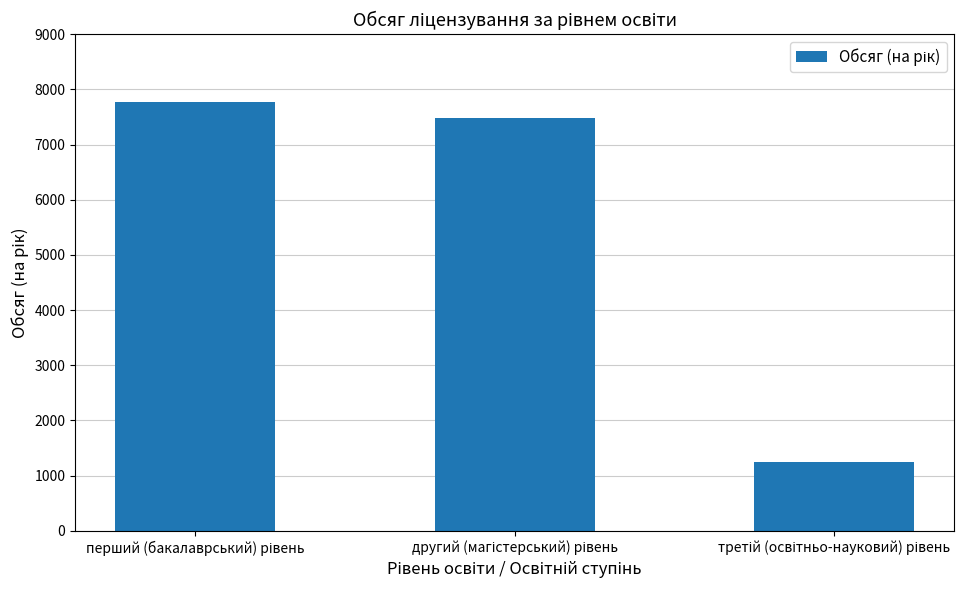

What is the value of the 2nd bar from the left?

7490